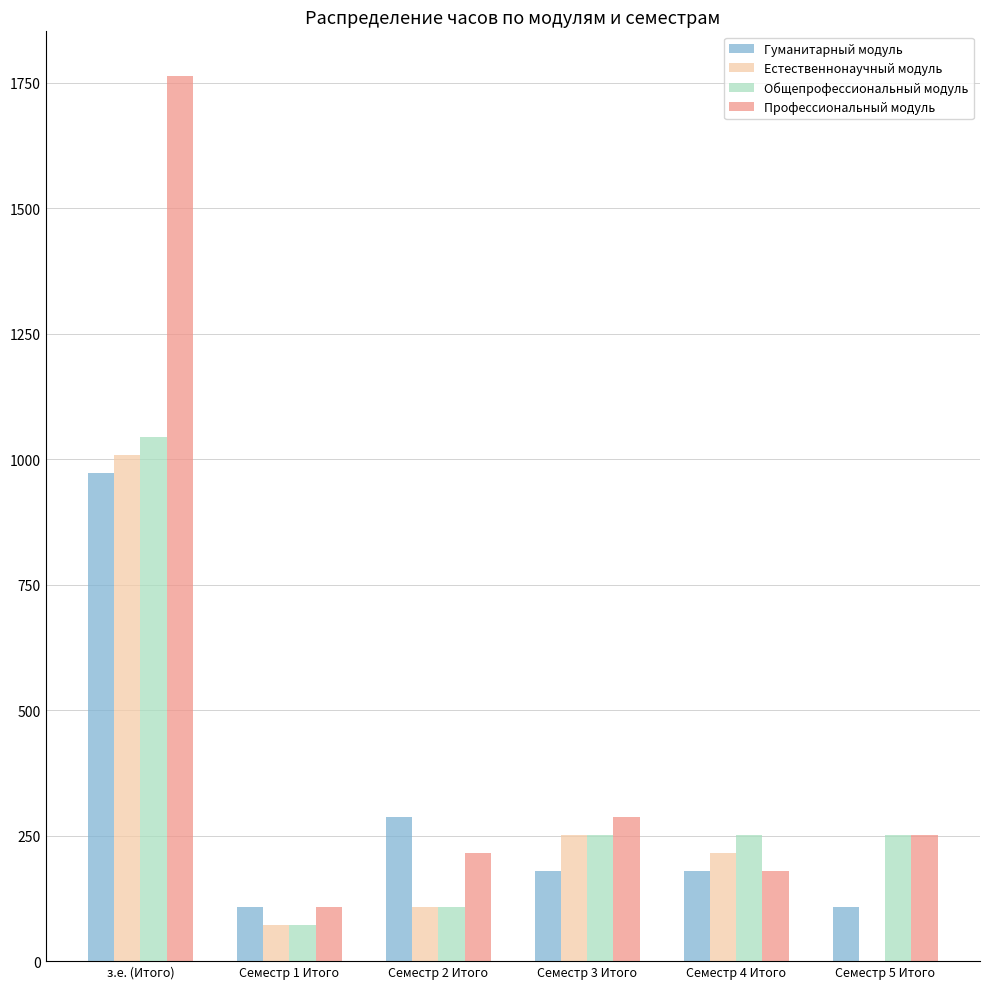

The value of Общепрофессиональный модуль at Семестр 3 Итого is 423. True or false?

False